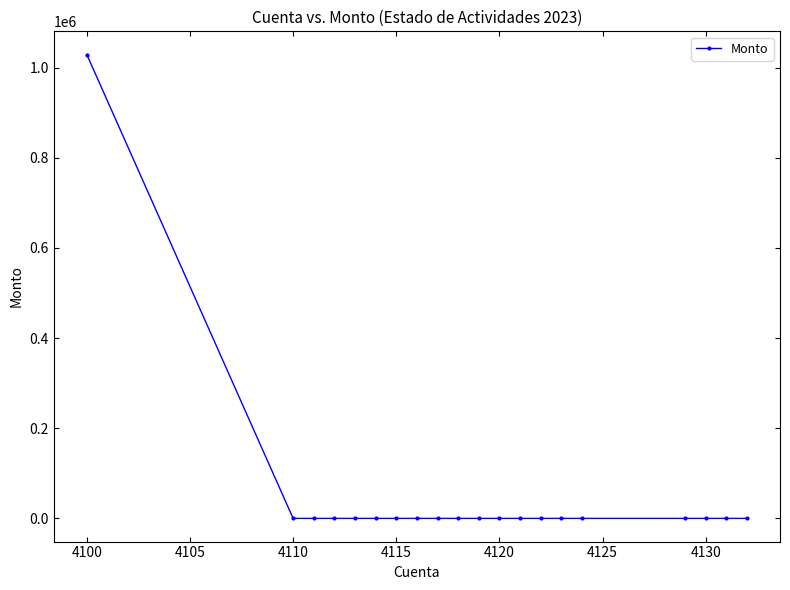

What is the sum of all values?

1028887.4